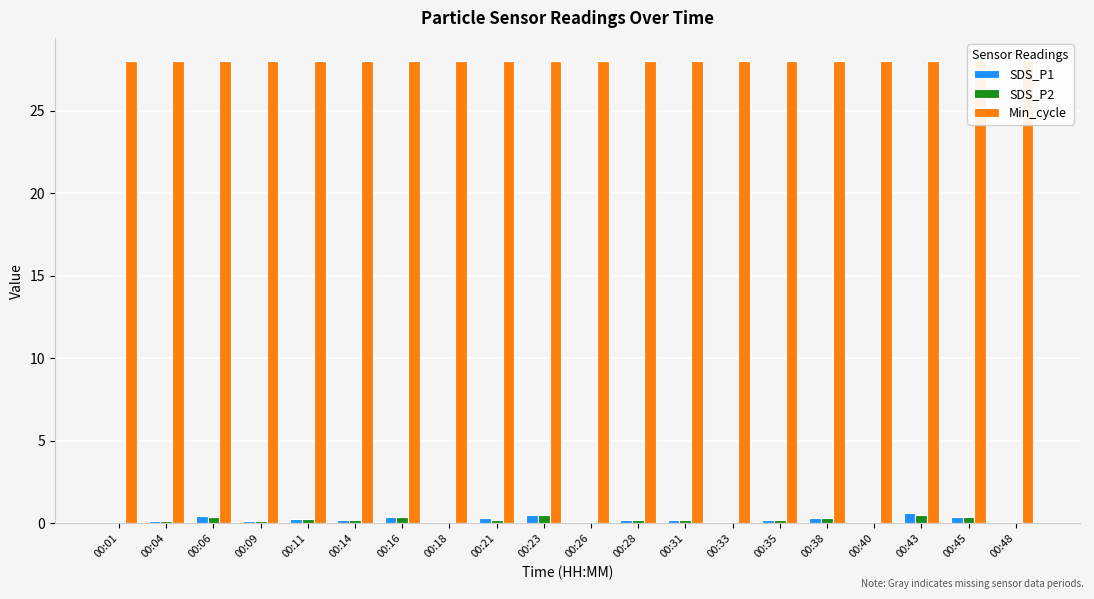

At which category is the sum across all series the highest?

00:43